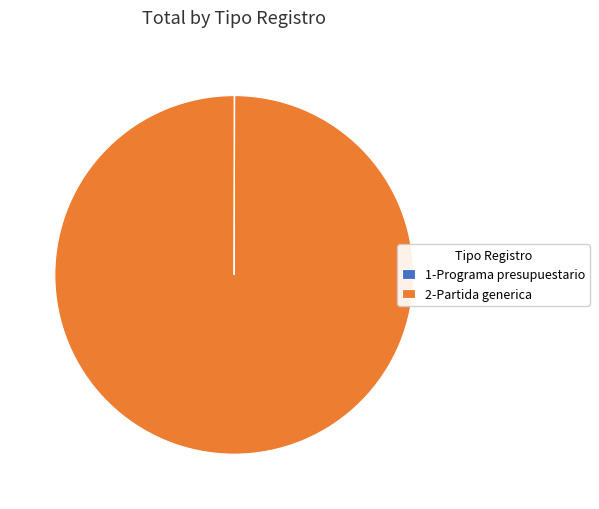

What is the majority slice?

2-Partida generica